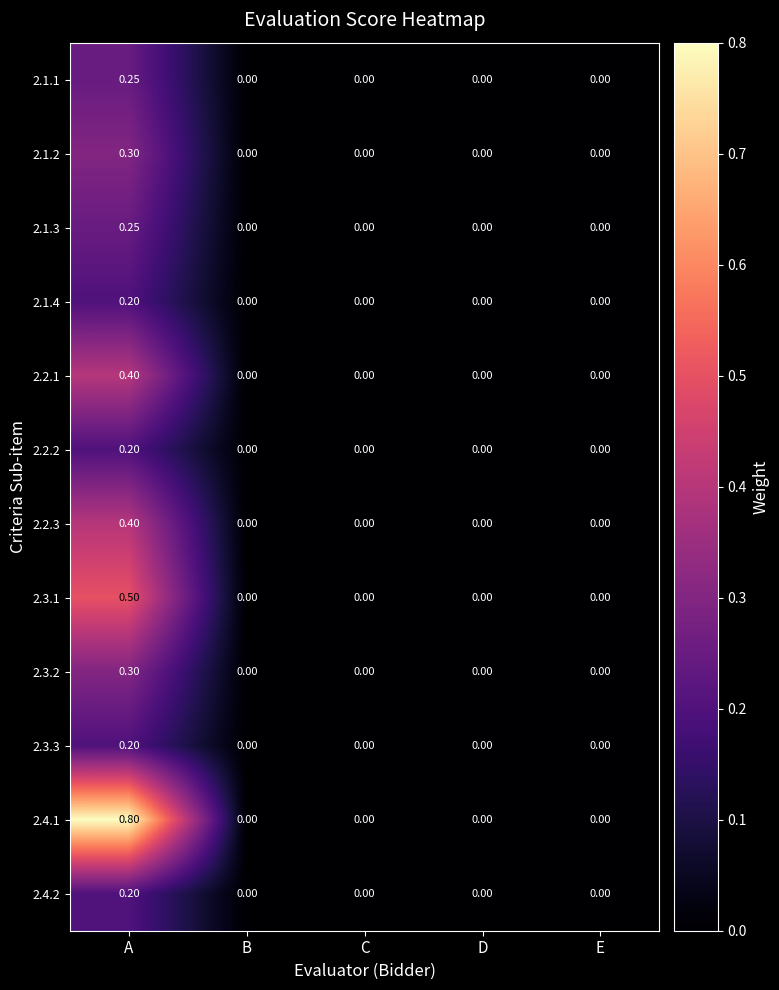

Count the number of data series in this chart.

12